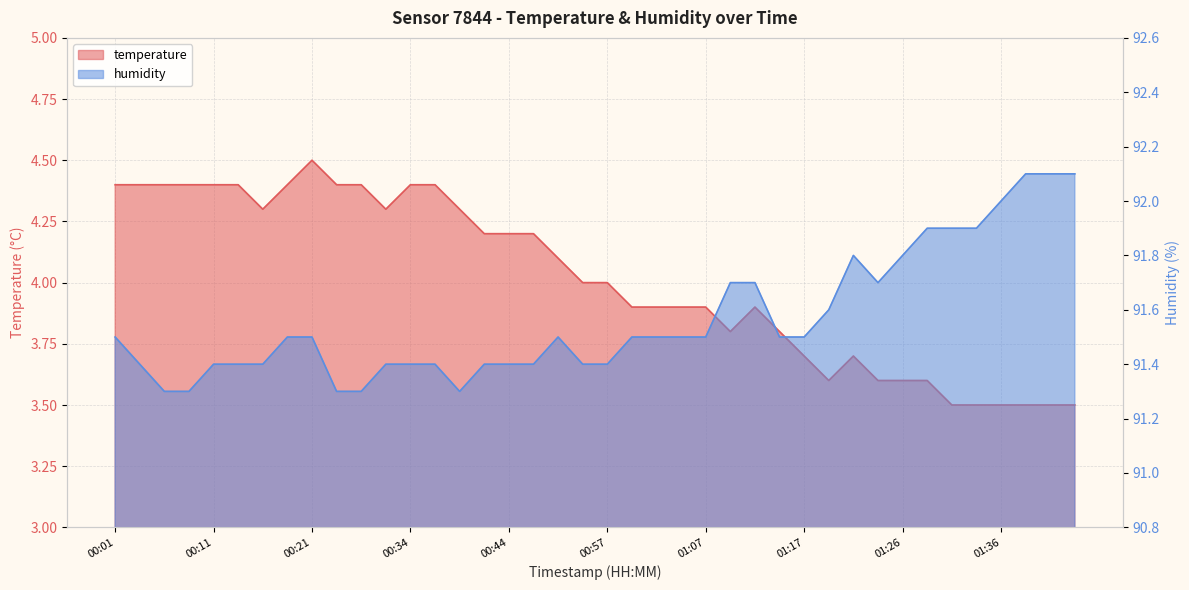

What is the difference between the maximum and minimum values in the temperature series?

1.0